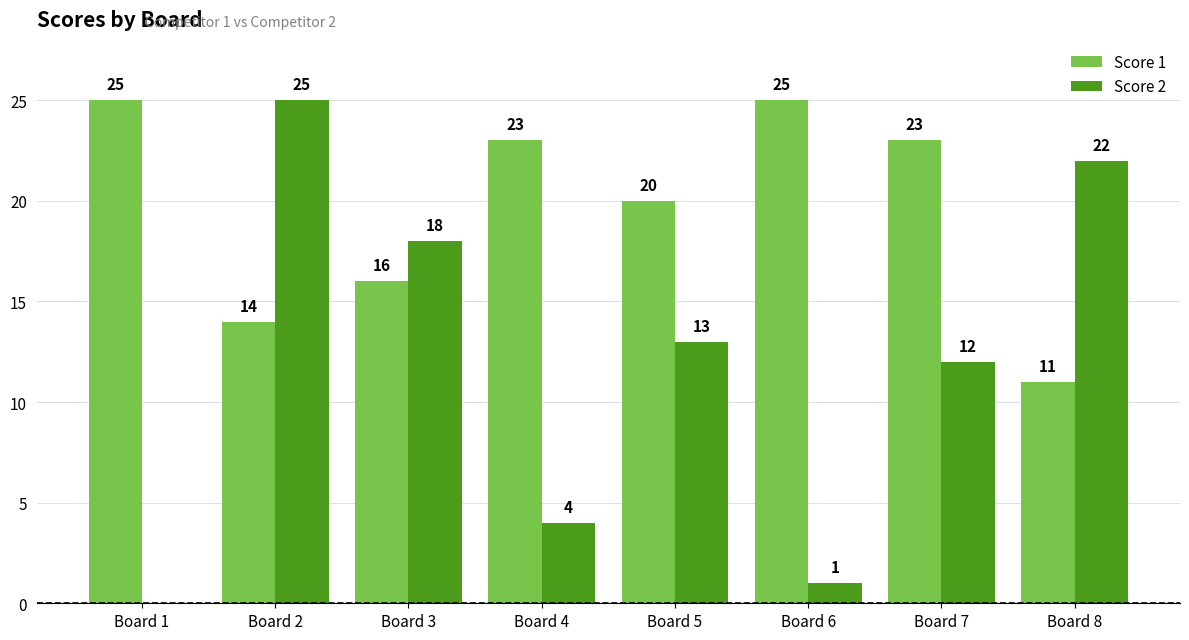

Between Board 1 and Board 5, which series saw the biggest shift?

Score 2